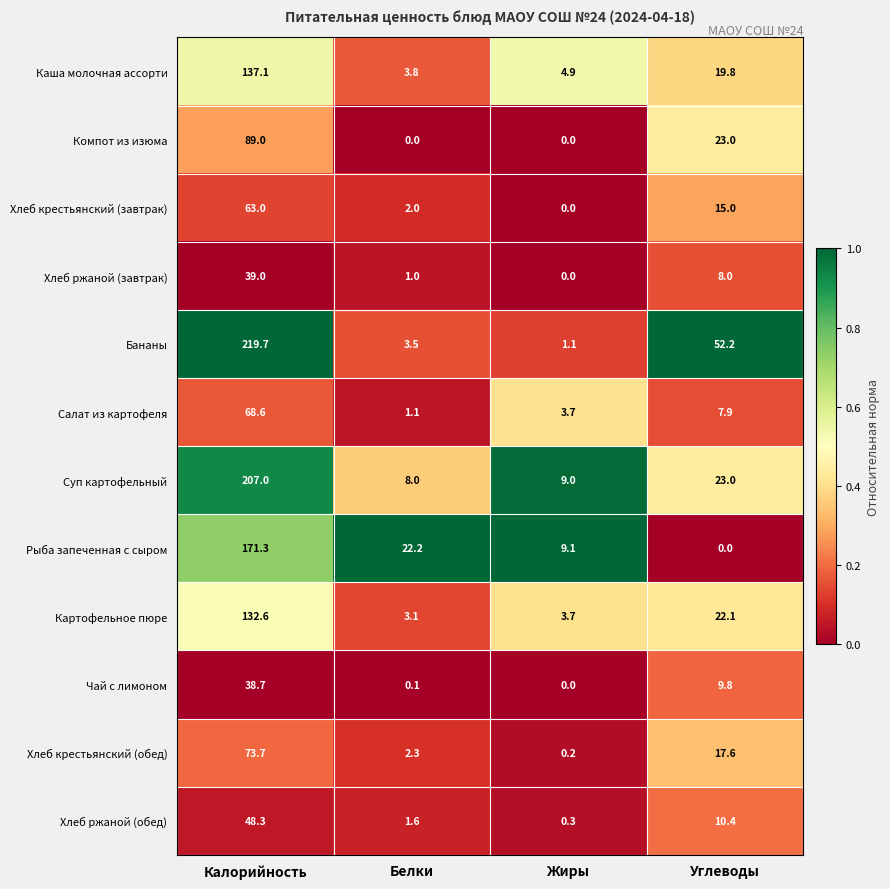

At which label does Чай с лимоном first exceed 9?

Калорийность